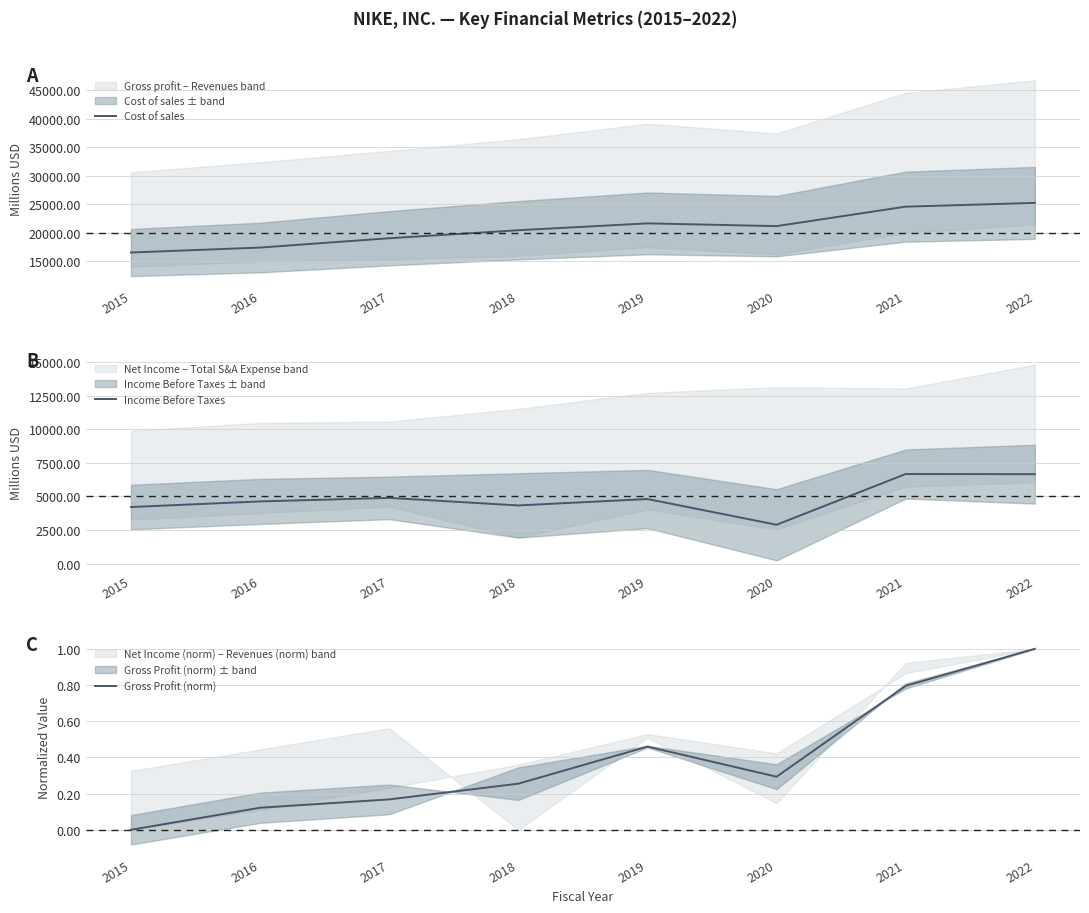

How many values in Gross Profit (norm) are above zero?

7